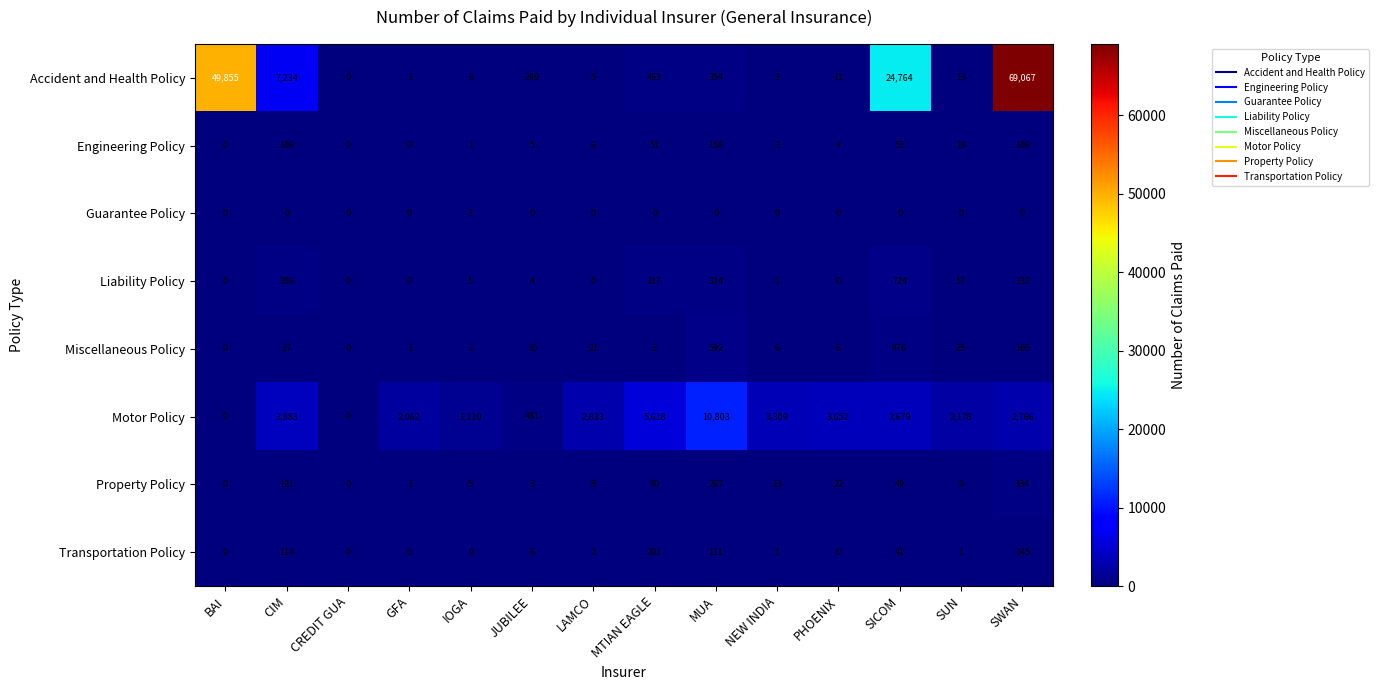

At how many categories does at least one series exceed 60744?

1